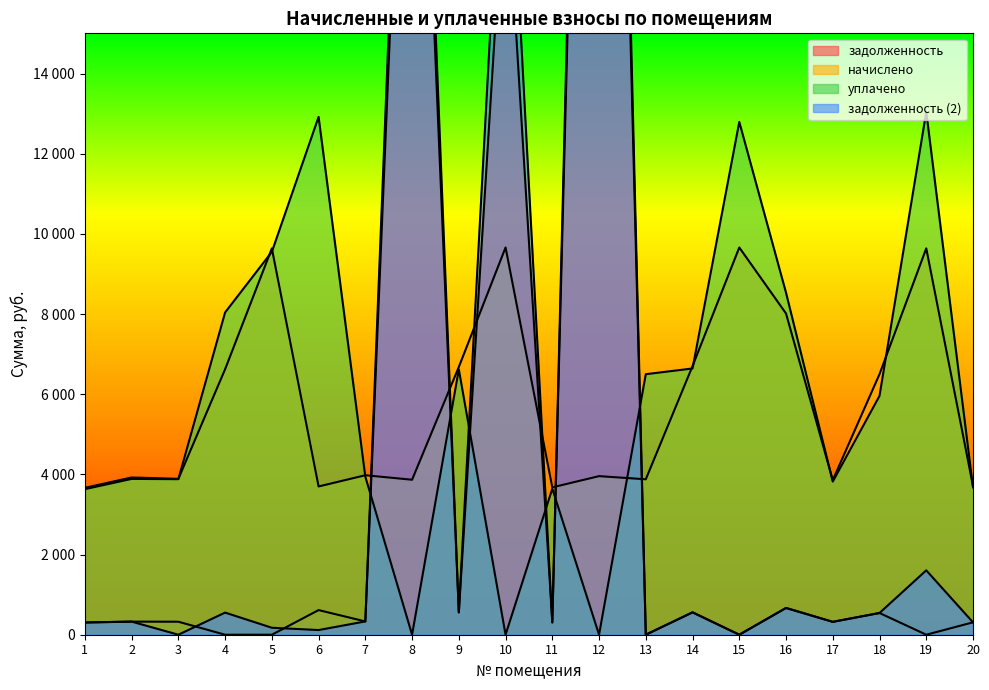

Where is the first local maximum for уплачено?

2